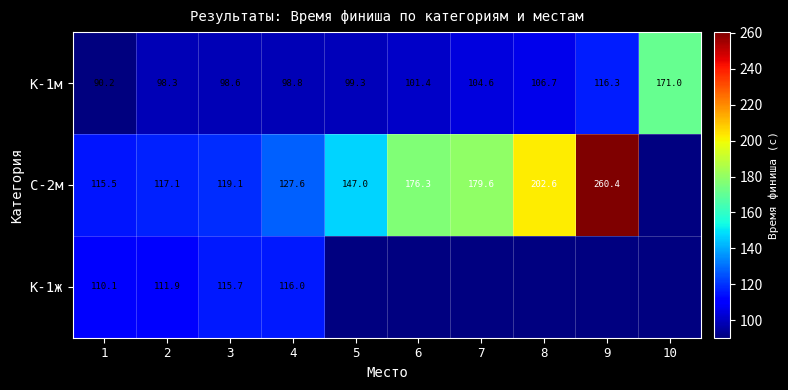

Which series changed the most between 7 and 10?

К-1м